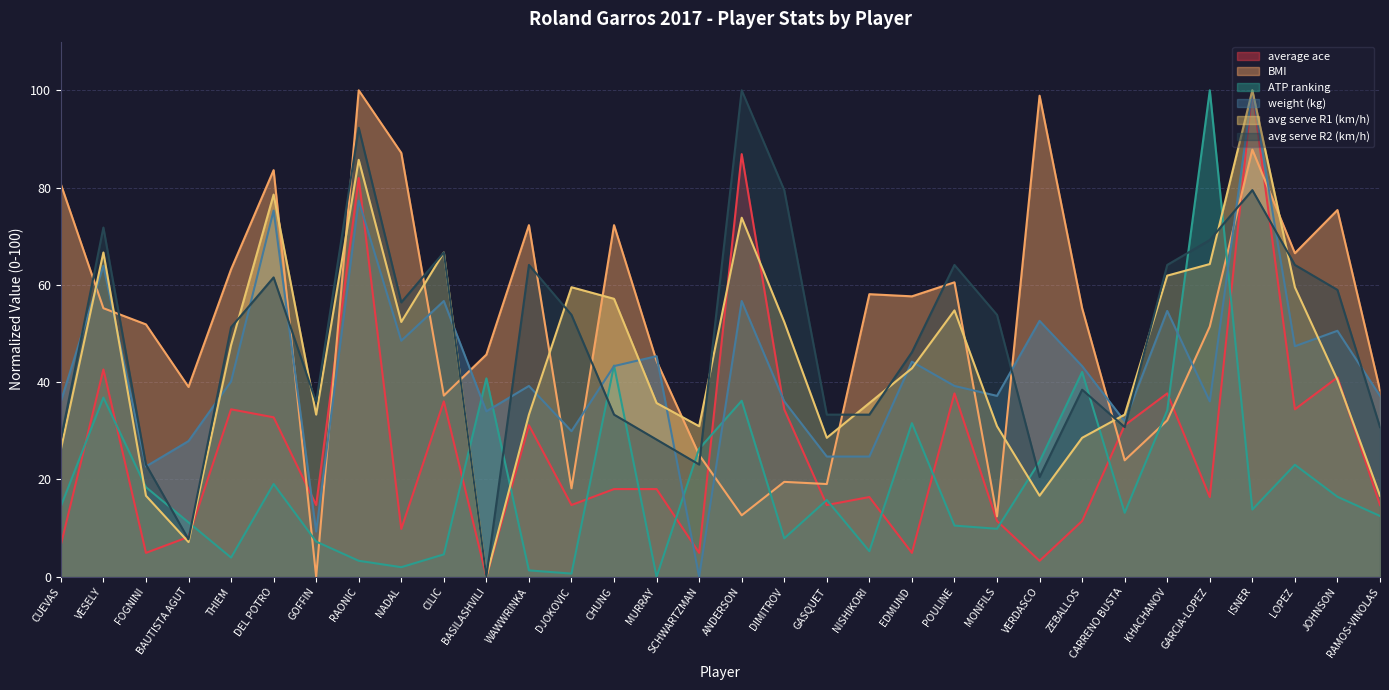

True or false: average ace has more than 2 points higher than both neighbors.

True